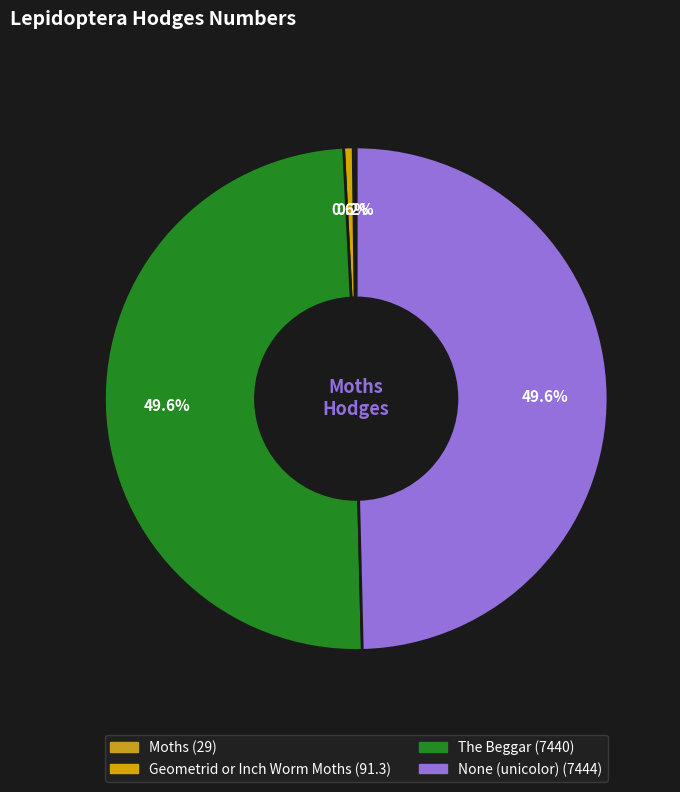

Which slice is the largest?

None (unicolor)